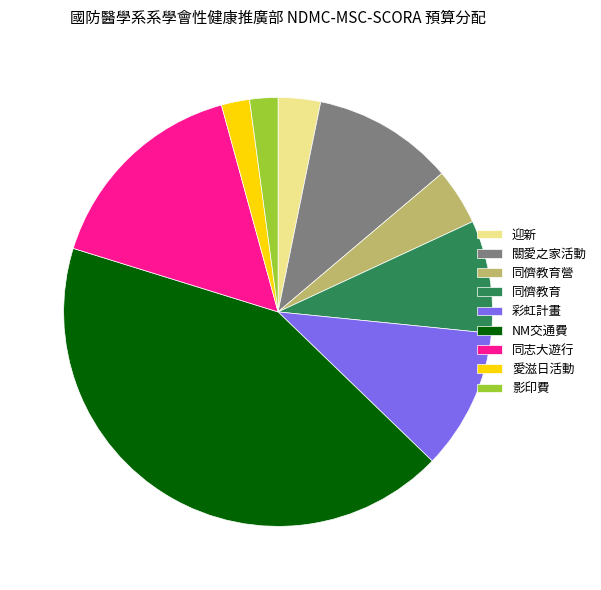

Is 迎新 the majority of the pie?

No